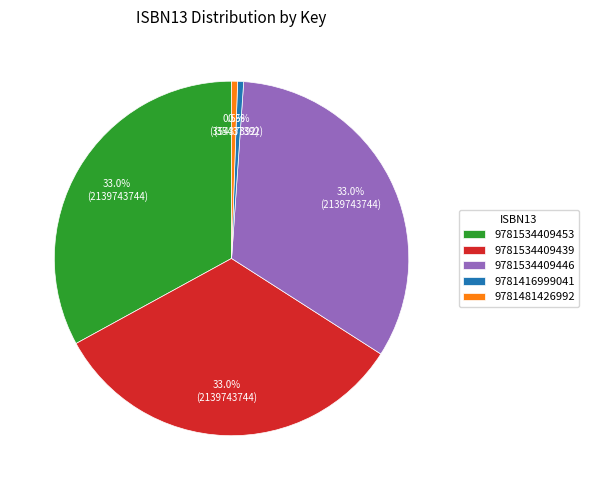

To the nearest percent, what is the average slice percentage?

20%